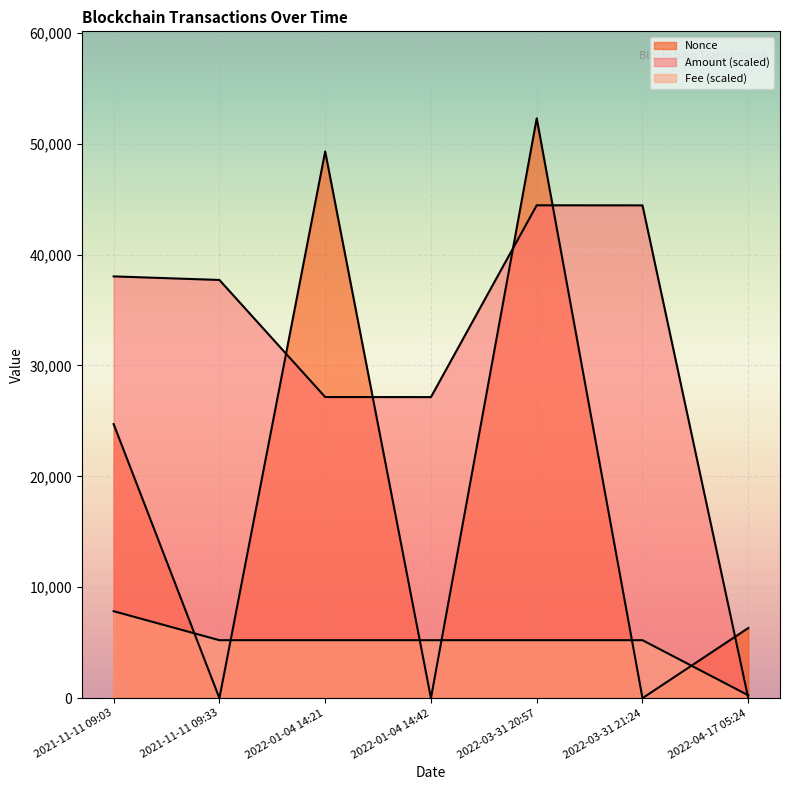

Between 2021-11-11 09:33 and 2022-04-17 05:24, which series saw the biggest shift?

Amount